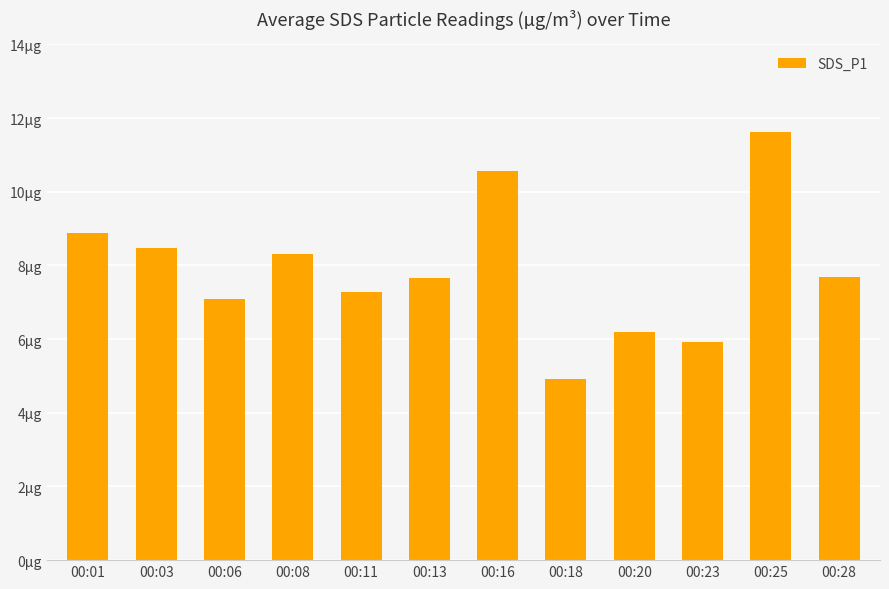

Where does the data first go above 7?

00:01